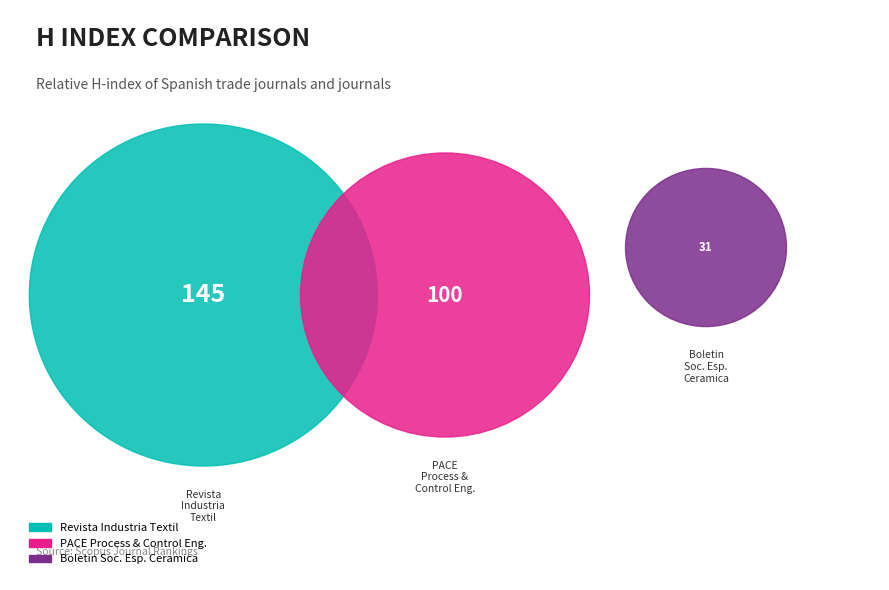

Count the number of slices in the pie.

3